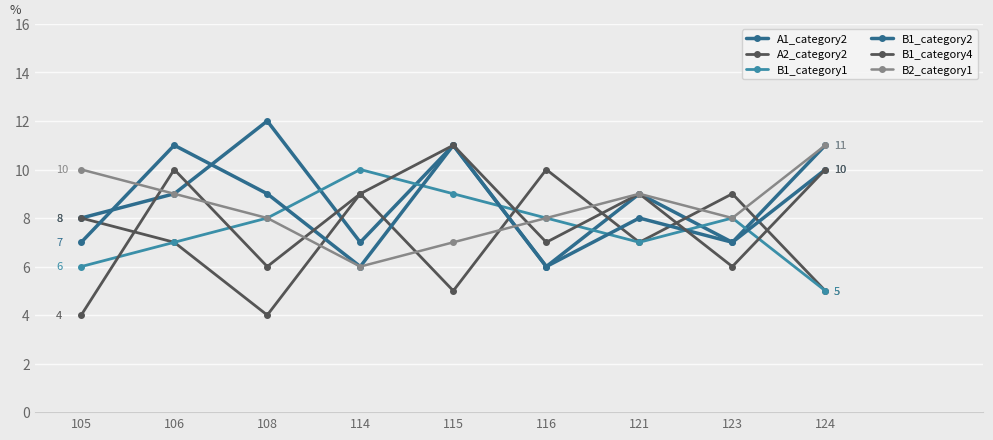

How many lines are shown in the chart?

6